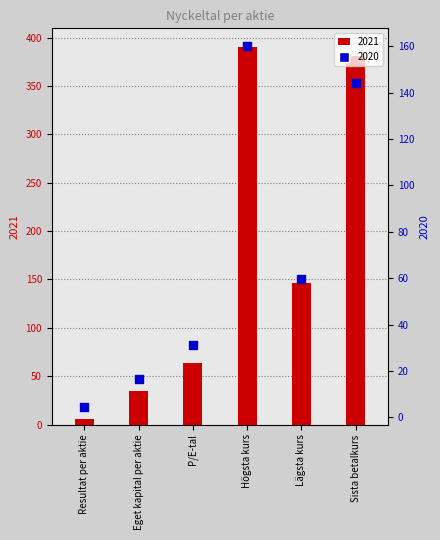

Which series has the widest spread of Y values?

2021